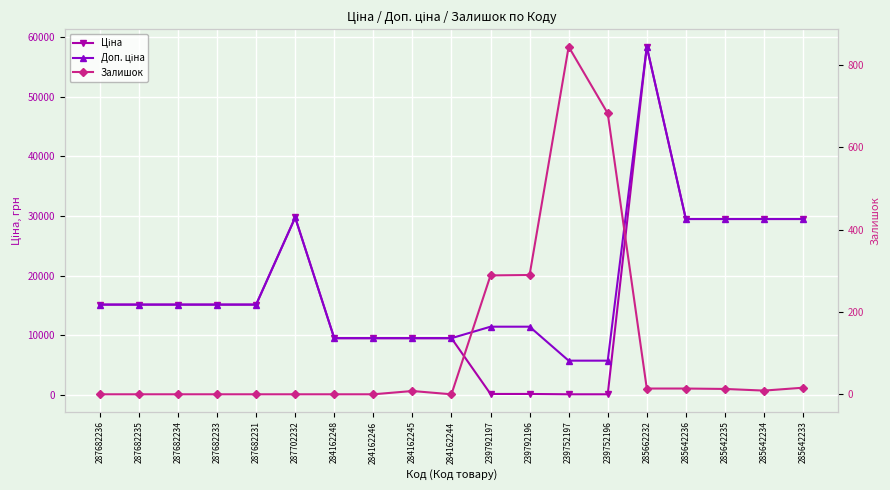

True or false: Доп. ціна has a value of 7509.9 at 287682231.

False